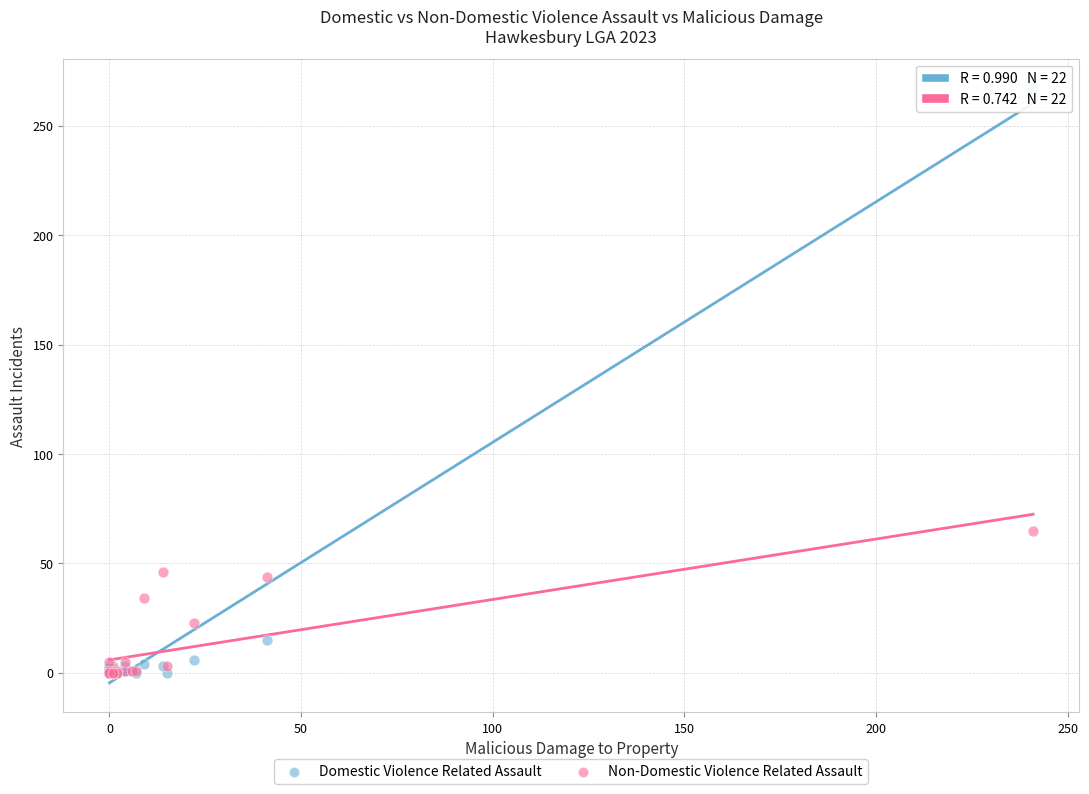

Across all series, what Y value is closest to 133?

65